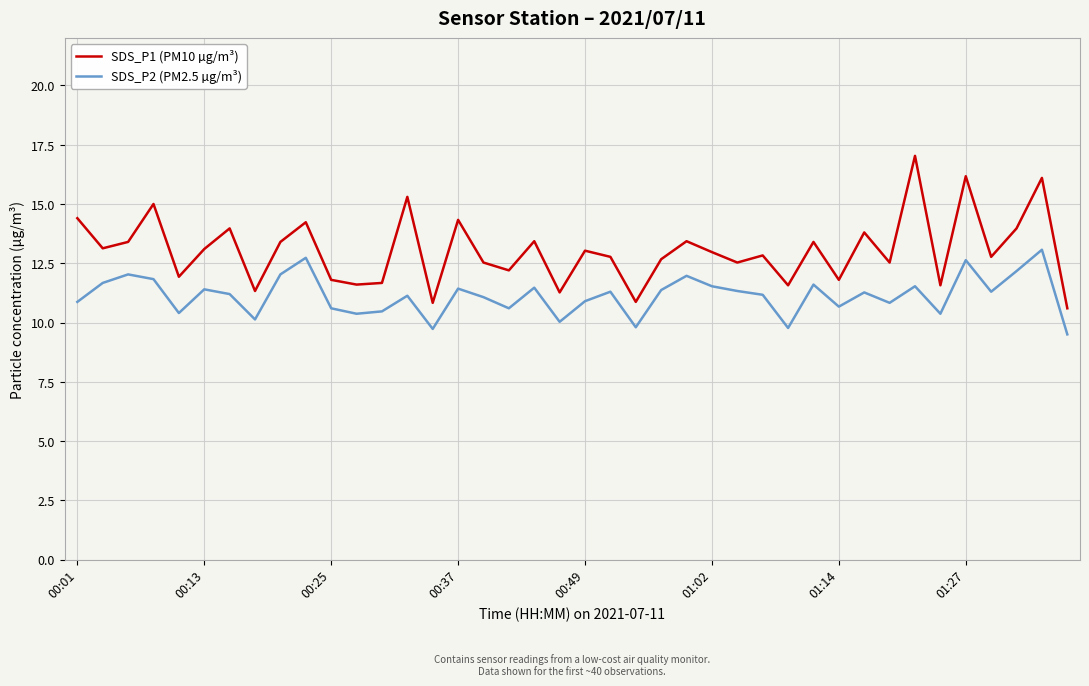

List the series in order of their overall mean, highest first.

SDS_P1 (PM10 µg/m³), SDS_P2 (PM2.5 µg/m³)